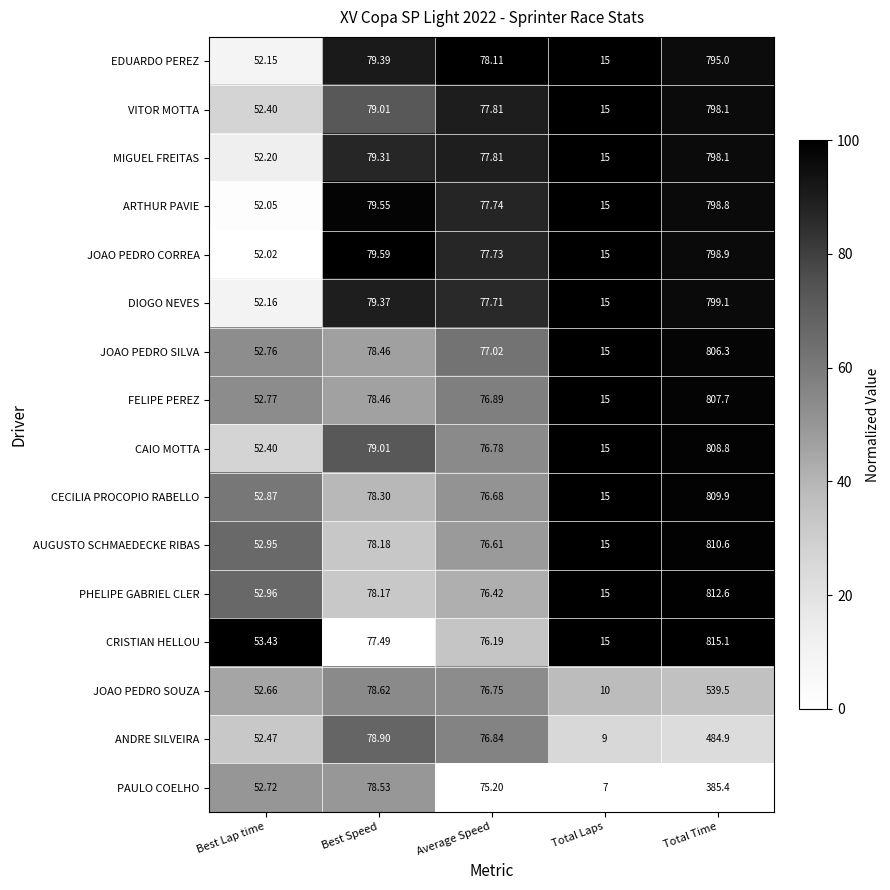

How many series are shown in this chart?

16